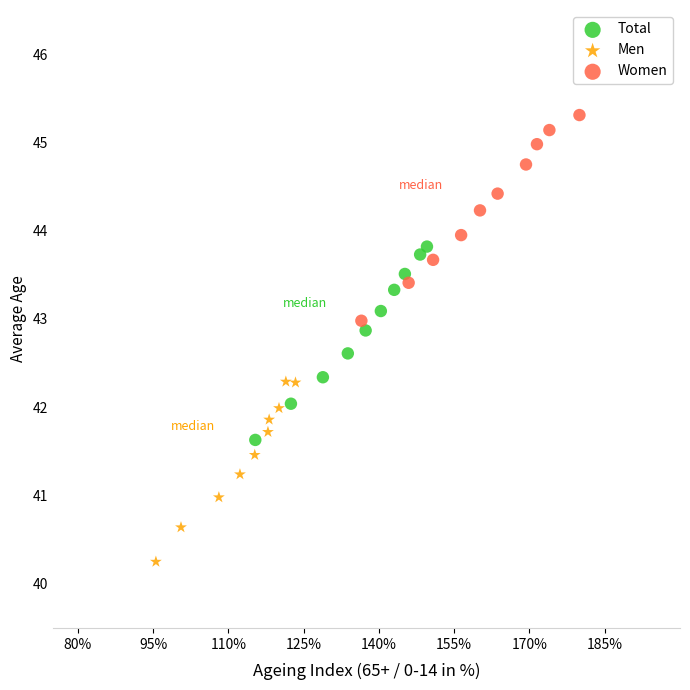

Which series reaches the maximum Y coordinate?

Women